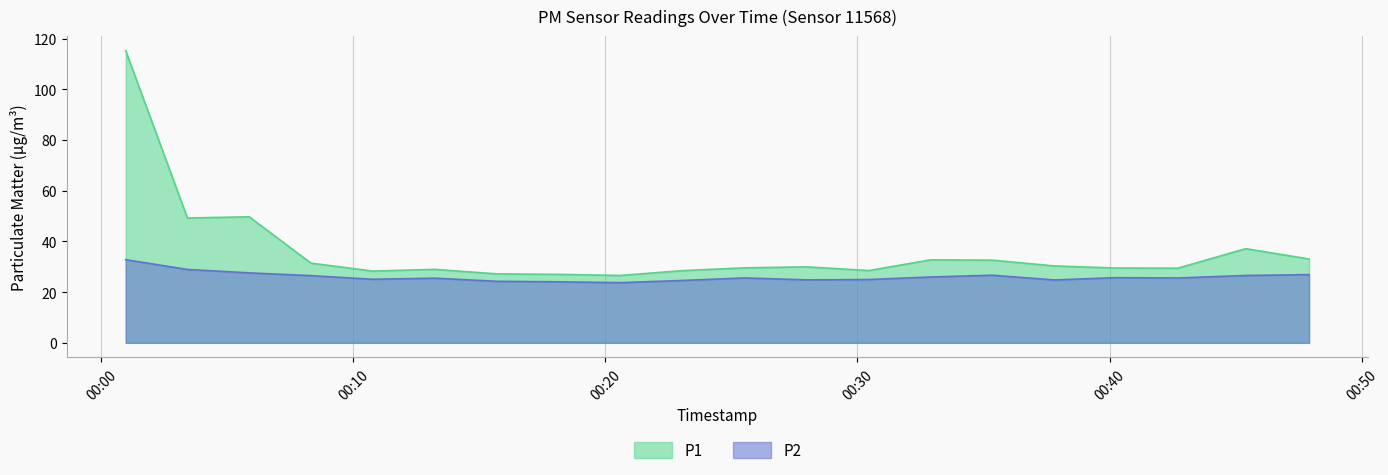

The value of P2 at 2022-12-18T00:23:03 is 38.1. True or false?

False